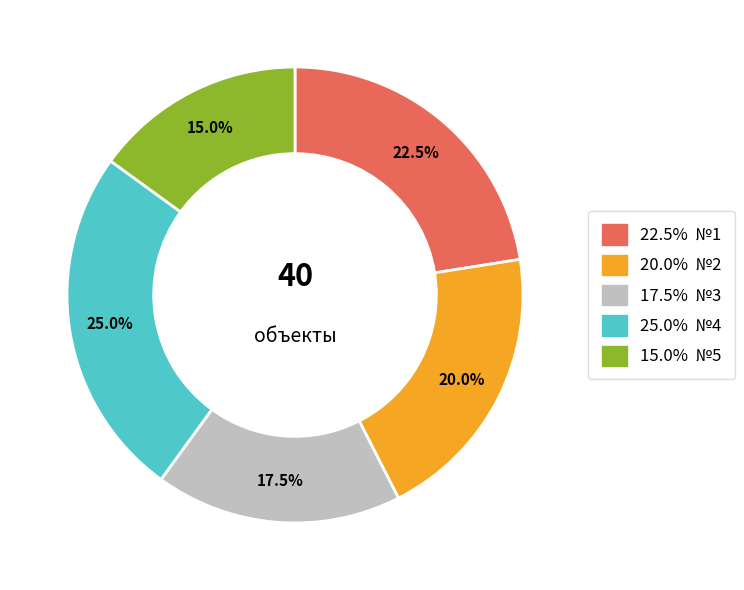

Does any single category account for the majority?

No